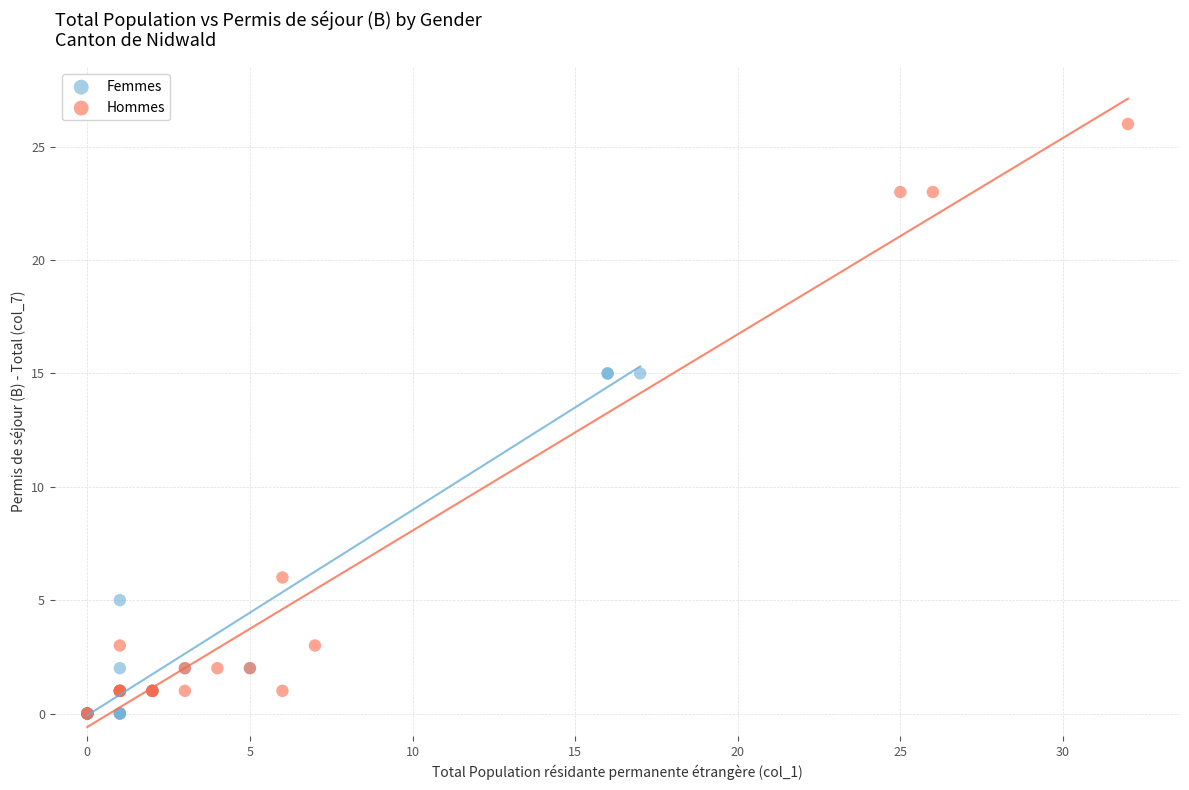

What are all the series names shown in the legend?

Femmes, Hommes